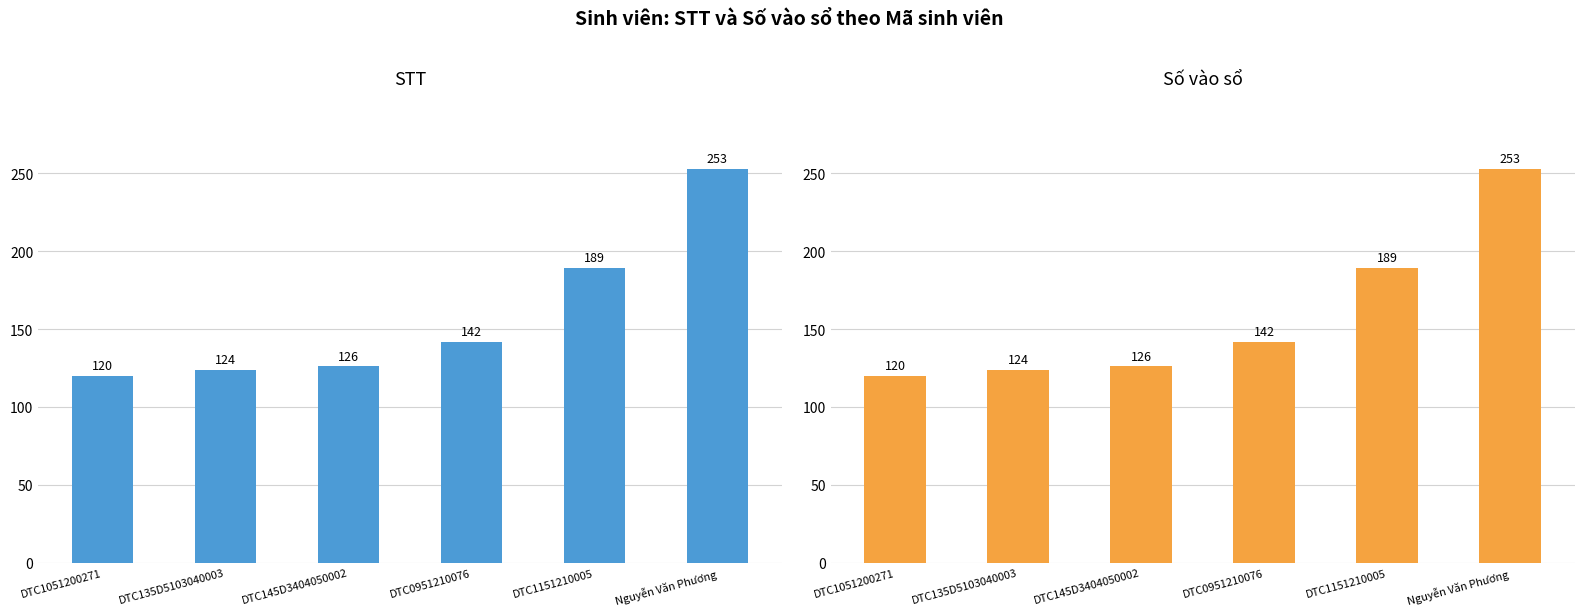

What is the total value across all series at Nguyễn Văn Phương?

506